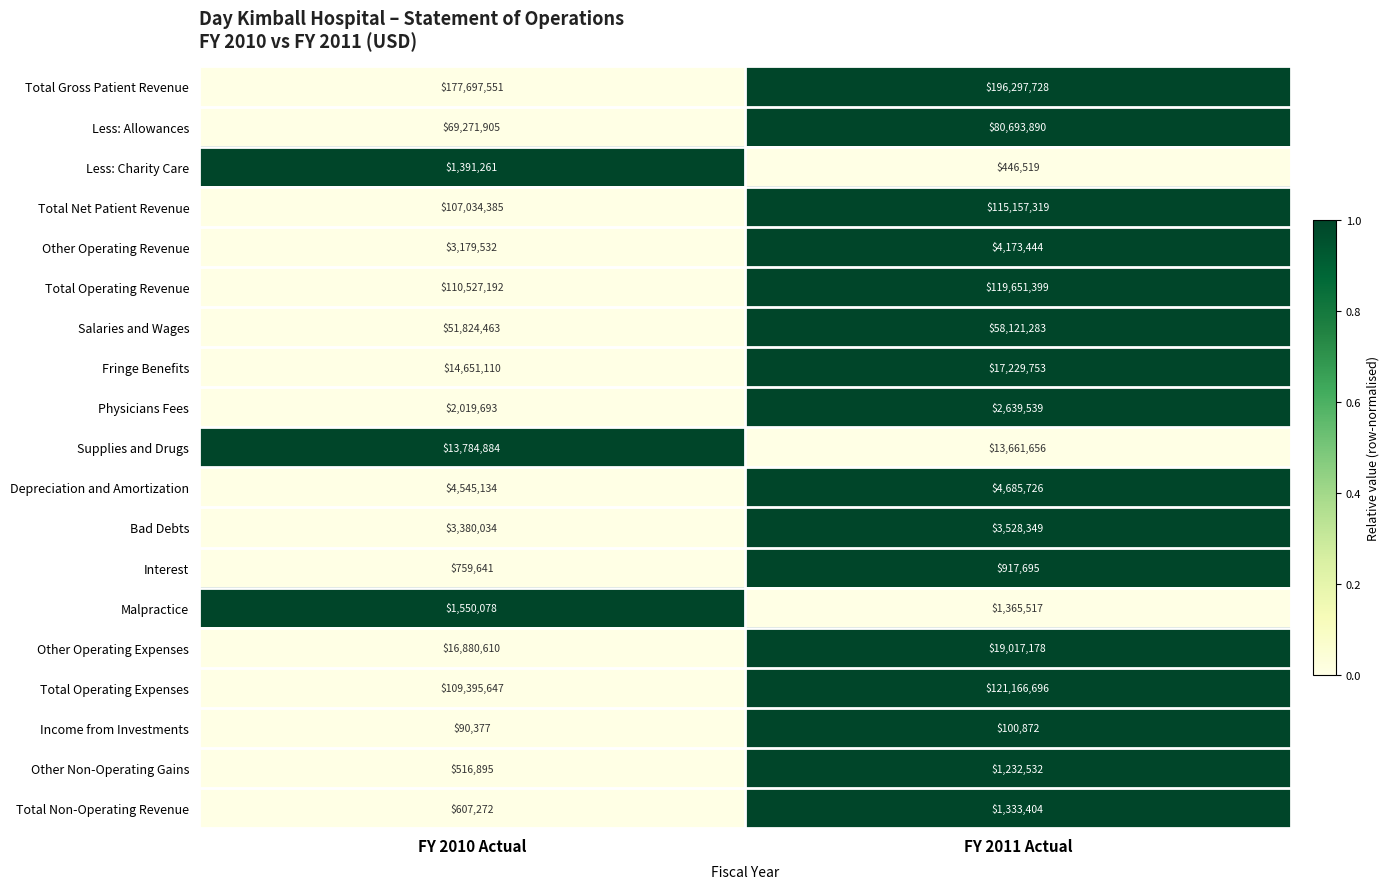

True or false: Other Operating Expenses has a value of 32419497 at FY 2011 Actual.

False